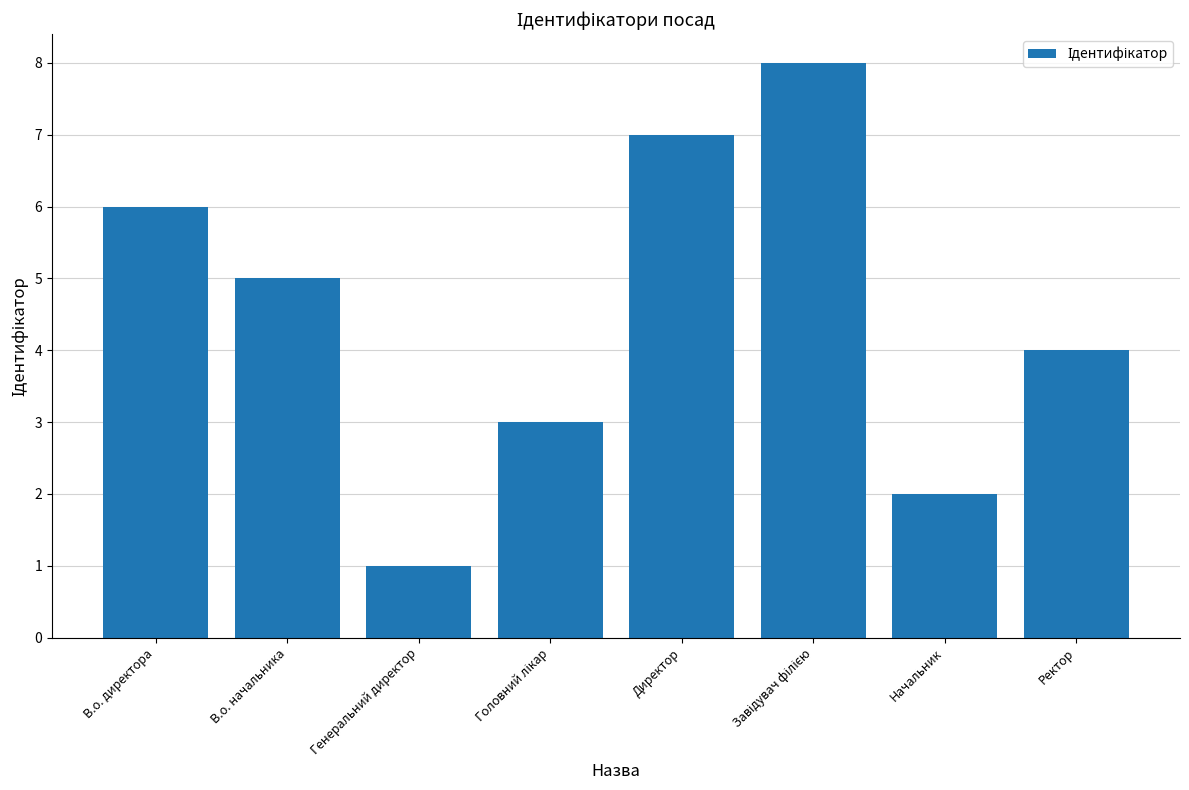

What is the sum of all values?

36